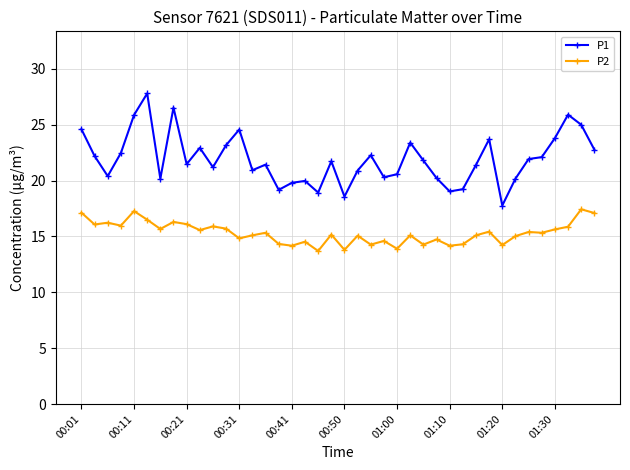

What is the minimum value shown in the chart?

13.7